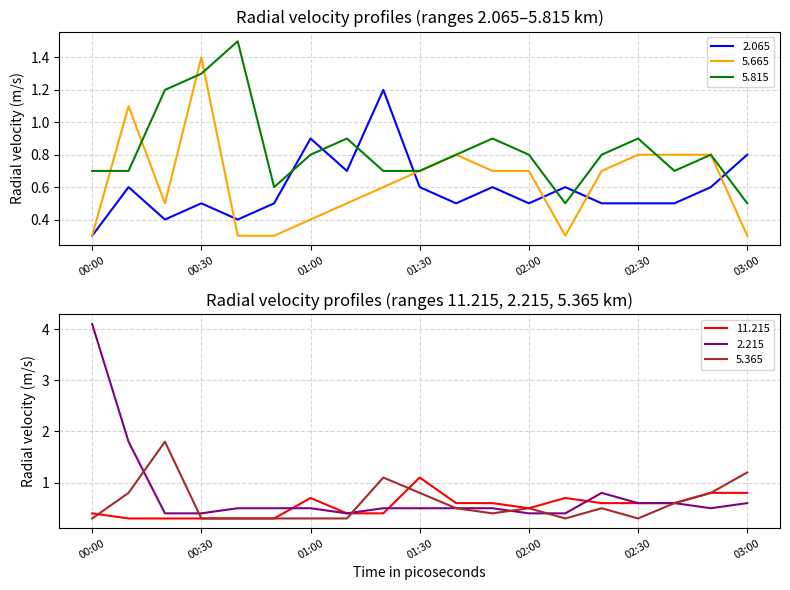

What is the label of the 15th point from the right?

00:40